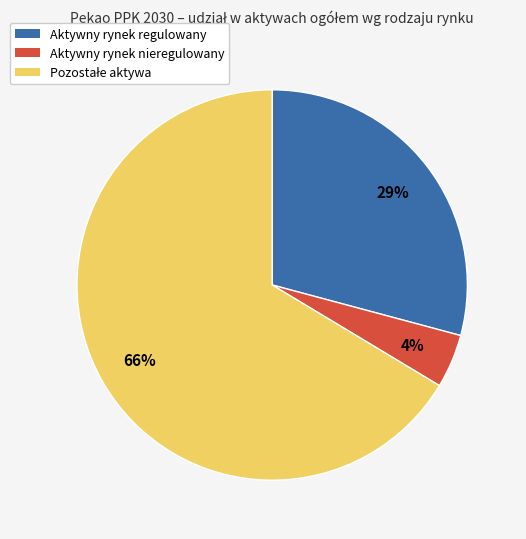

Is there a majority slice in this chart?

Yes